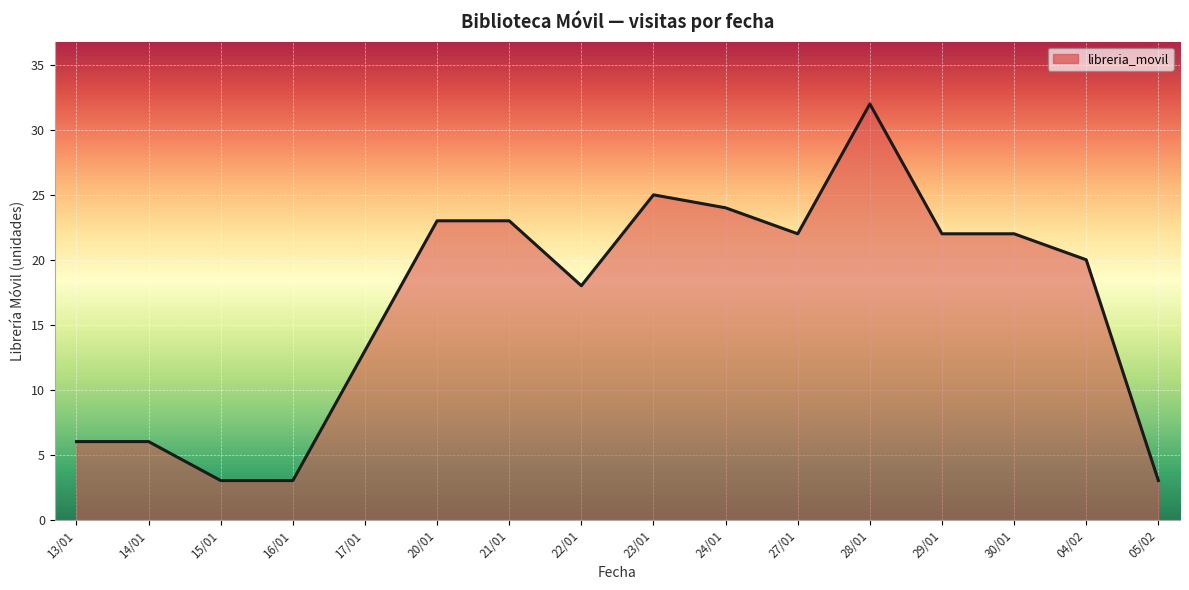

What is the sum of all values?

265